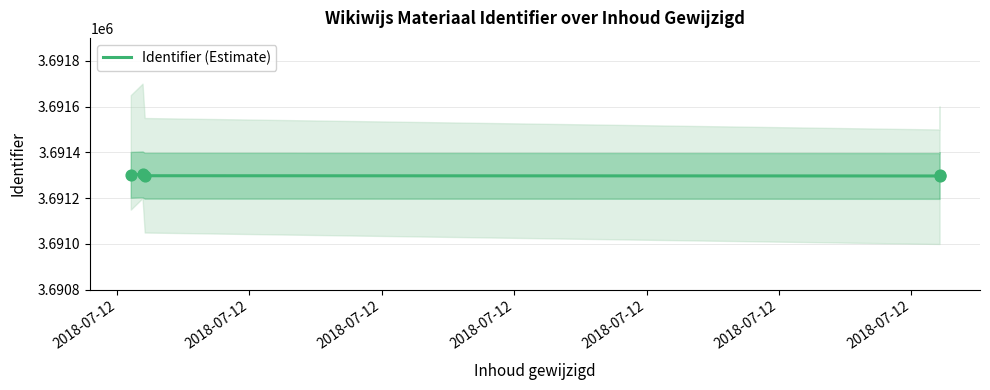

What is the change in value from 2018-07-12 to 2018-07-12?

-4